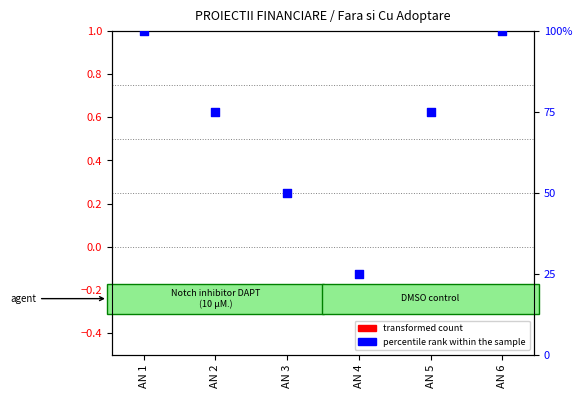

Is the value of transformed count at AN 6 greater than the value of percentile rank within the sample at AN 4?

No